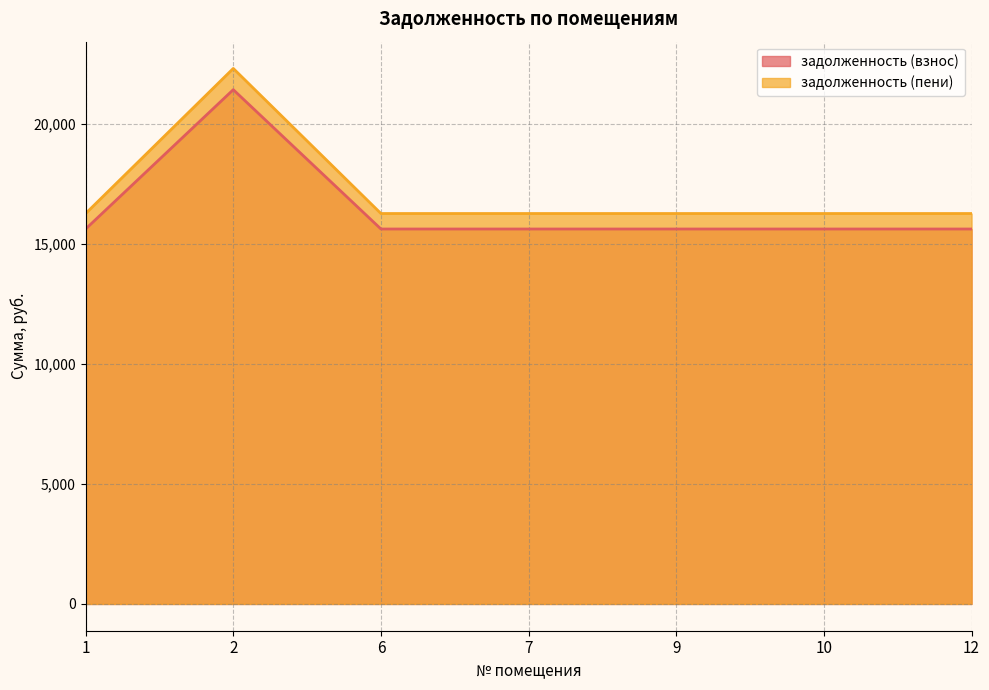

Which series has the widest spread of values?

задолженность (пени)